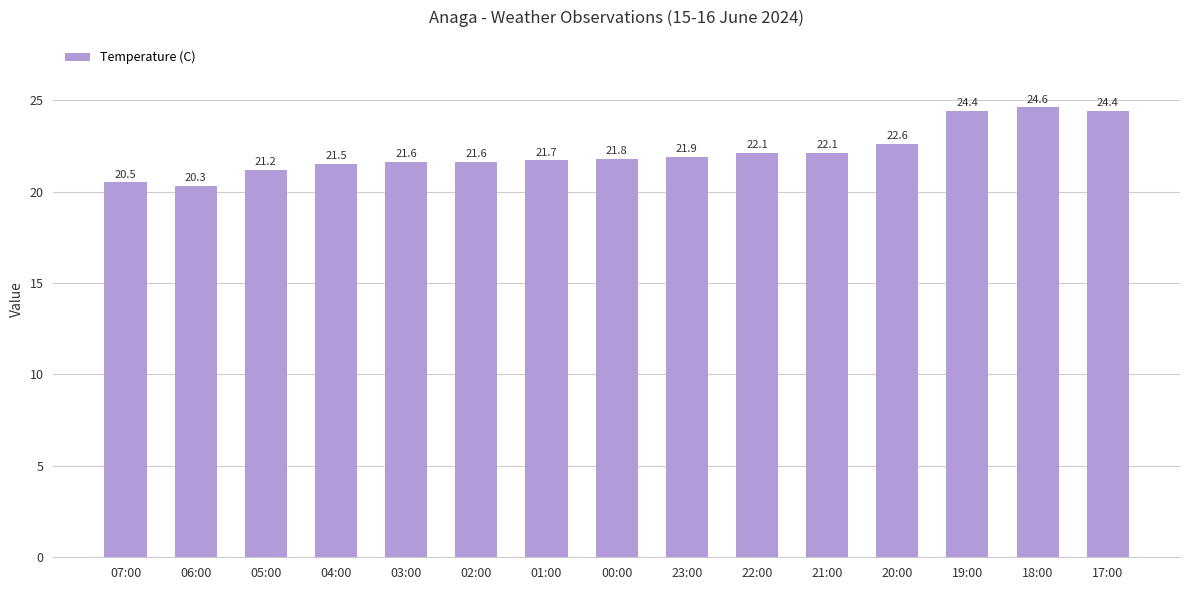

The value at 04:00 is 4.7. True or false?

False